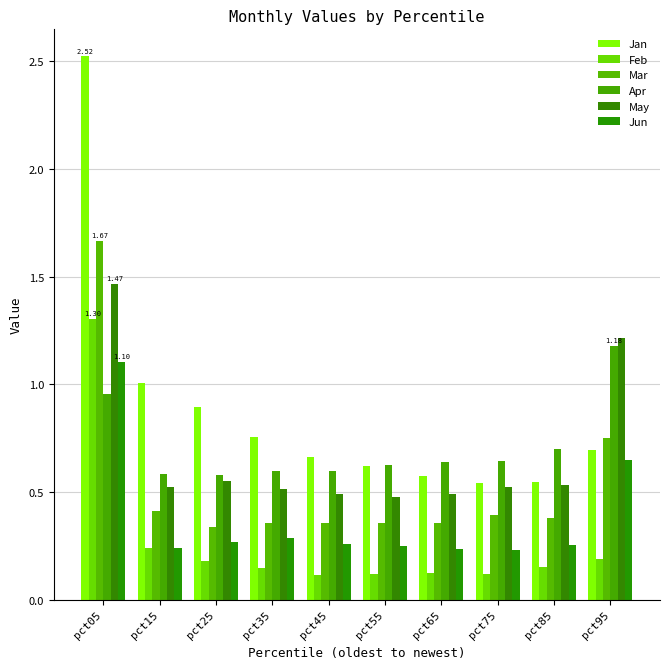

What are all the series names shown in the legend?

Jan, Feb, Mar, Apr, May, Jun